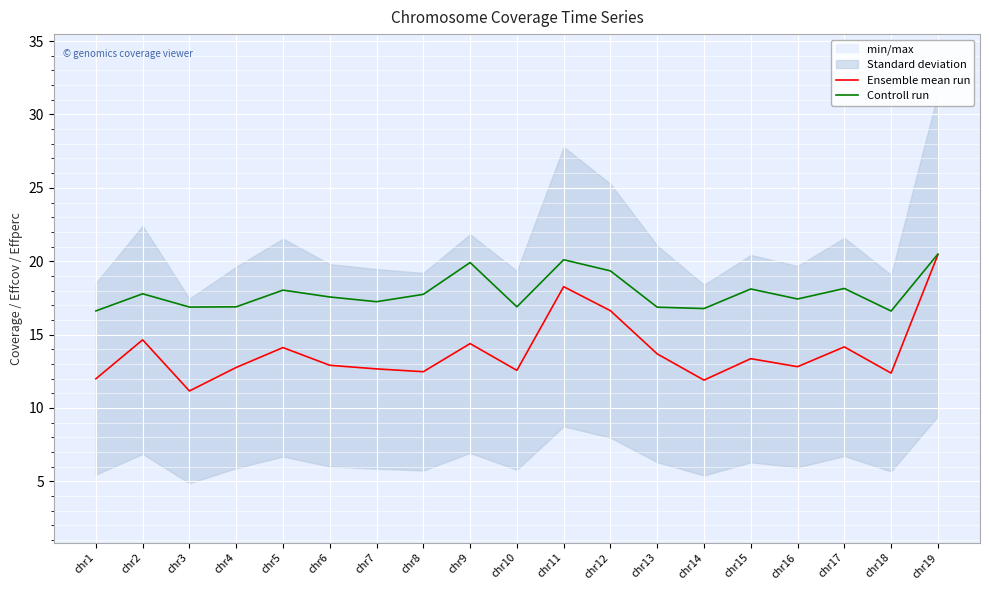

Reading left to right, what are all the values shown in this chart?

Ensemble mean run: chr1=12.0	chr2=14.6	chr3=11.2	chr4=12.8	chr5=14.1	chr6=12.9	chr7=12.7	chr8=12.5	chr9=14.4	chr10=12.6	chr11=18.3	chr12=16.6	chr13=13.7	chr14=11.9	chr15=13.4	chr16=12.8	chr17=14.2	chr18=12.4	chr19=20.4
Controll run: chr1=16.6	chr2=17.8	chr3=16.9	chr4=16.9	chr5=18.0	chr6=17.6	chr7=17.2	chr8=17.7	chr9=19.9	chr10=16.9	chr11=20.1	chr12=19.3	chr13=16.9	chr14=16.8	chr15=18.1	chr16=17.4	chr17=18.1	chr18=16.6	chr19=20.5